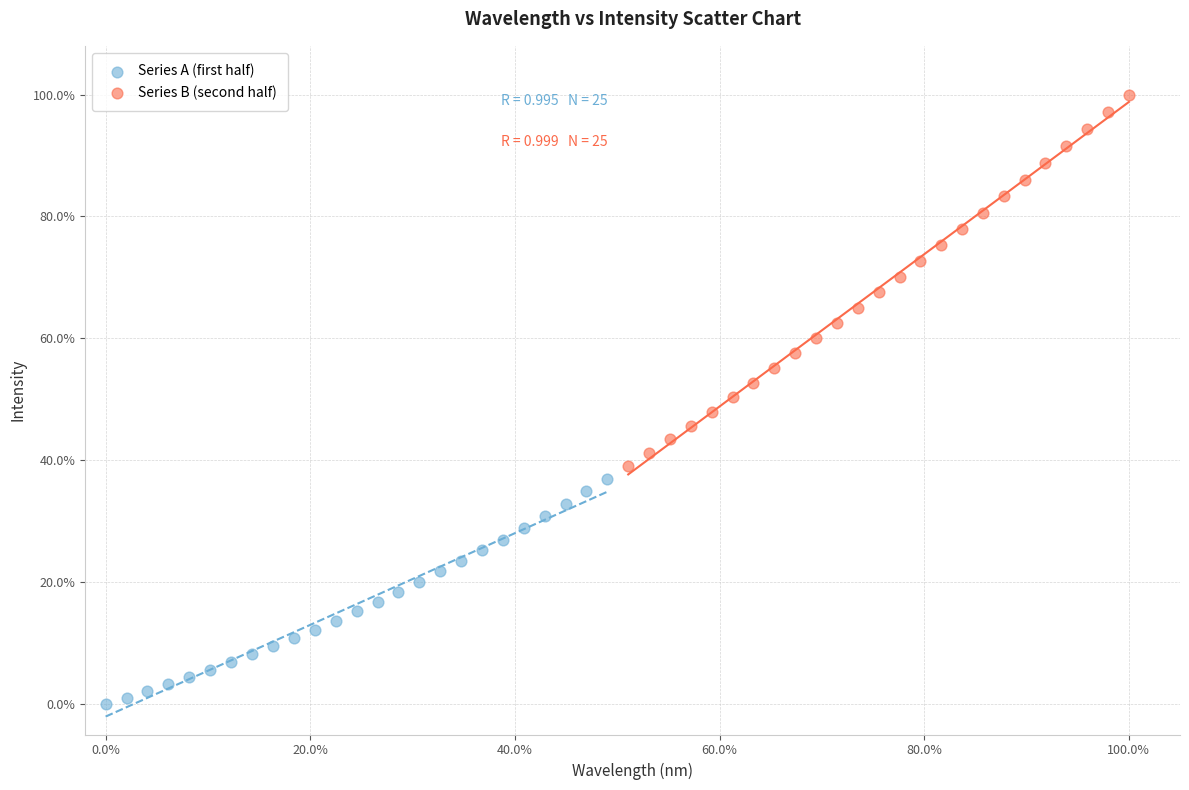

Which series has the widest spread of Y values?

Series B (second half)